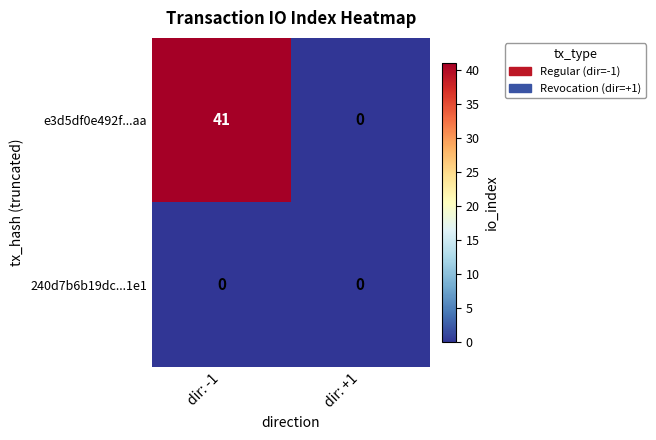

At which category is the sum across all series the highest?

dir: -1